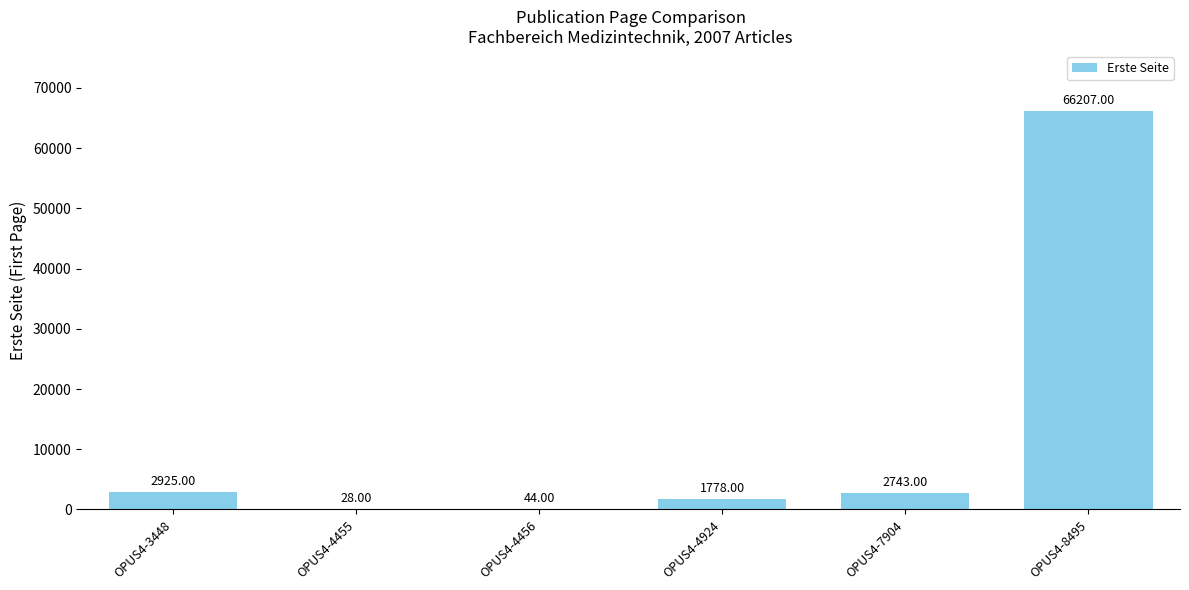

What is the sum of all values?

73725